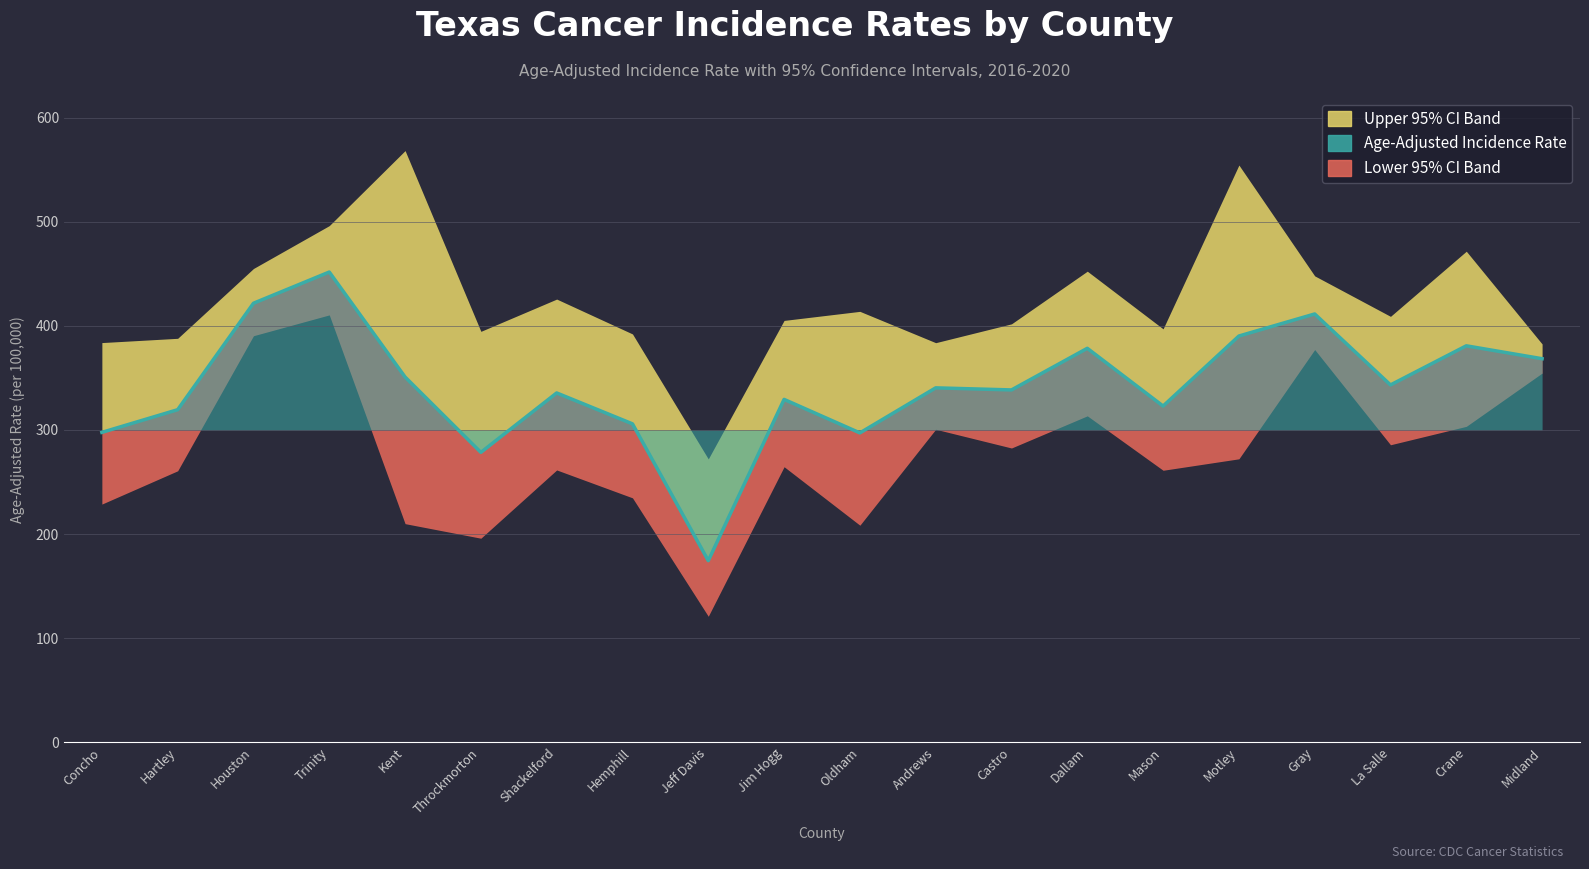

How many lines are shown in the chart?

1